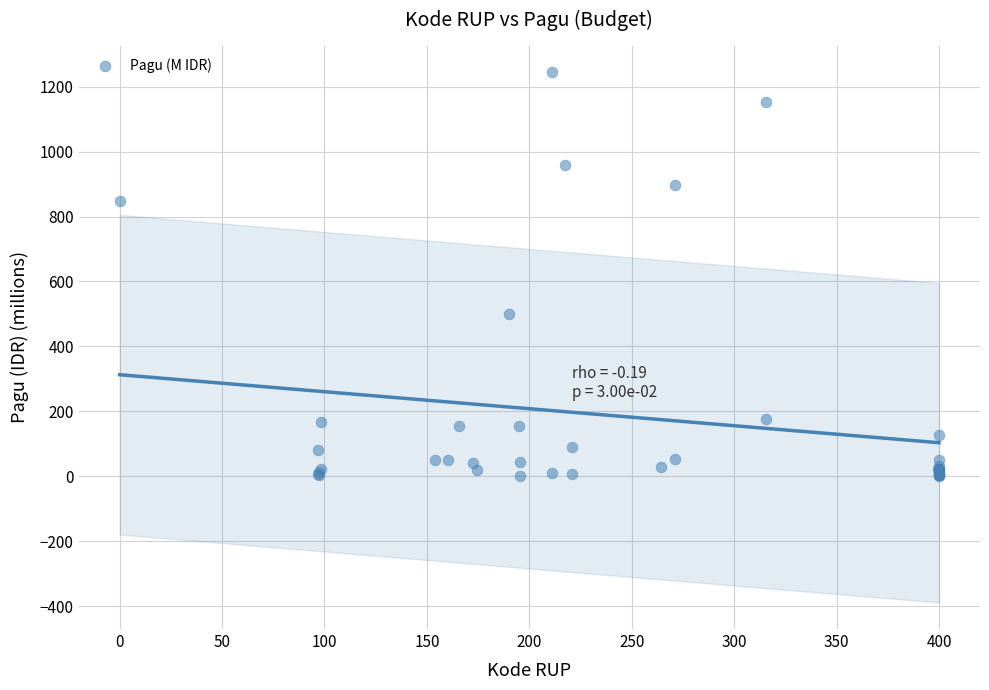

What Y value in the scatter plot is closest to 622?

499.9